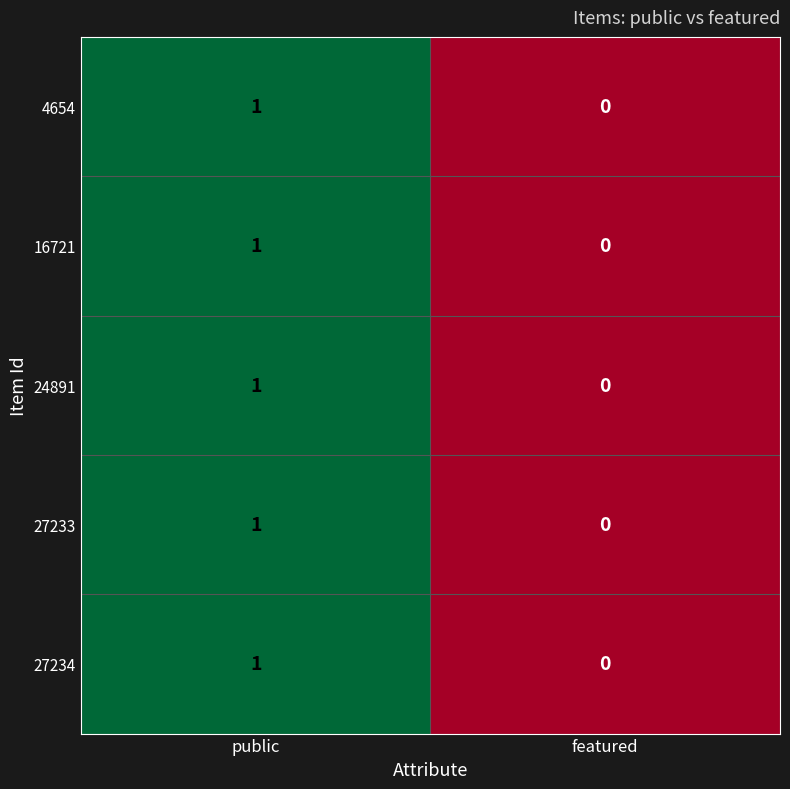

How many series are shown in this chart?

5